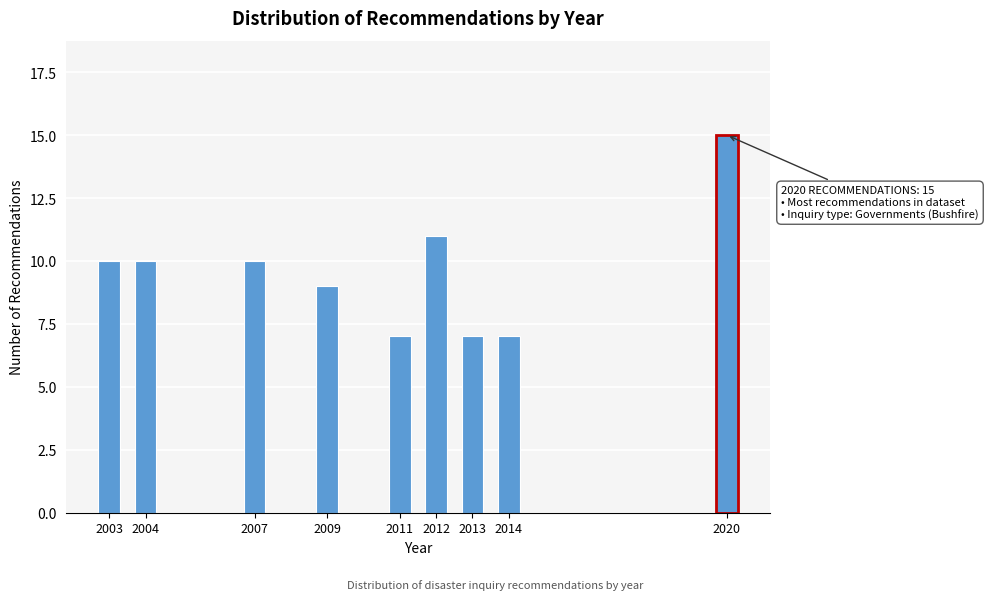

Reading left to right, extract all data points from this chart.

2003=10	2004=10	2007=10	2009=9	2011=7	2012=11	2013=7	2014=7	2020=15